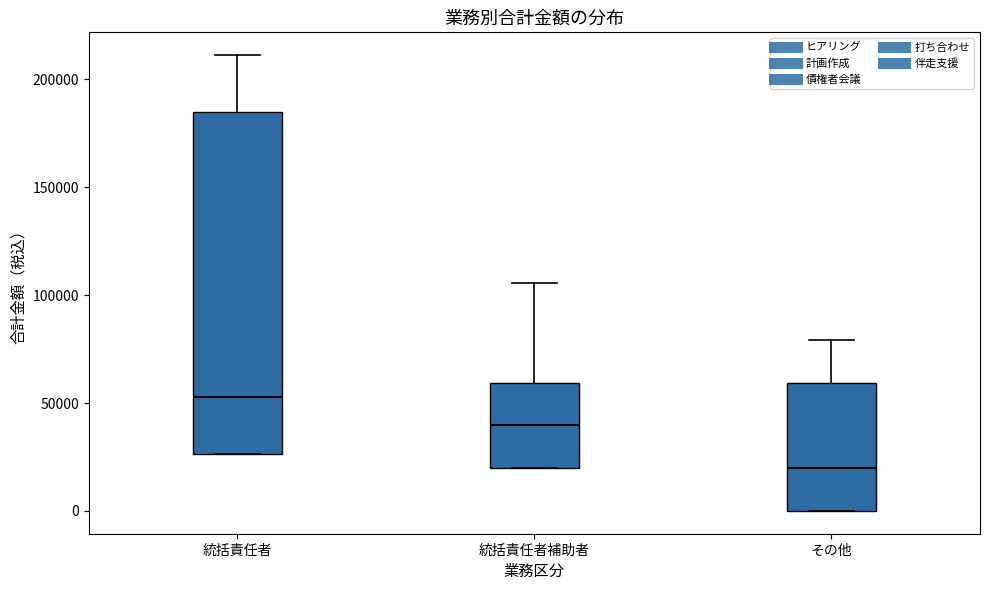

Comparing the boxes themselves (not the whiskers), which one is the tallest?

統括責任者